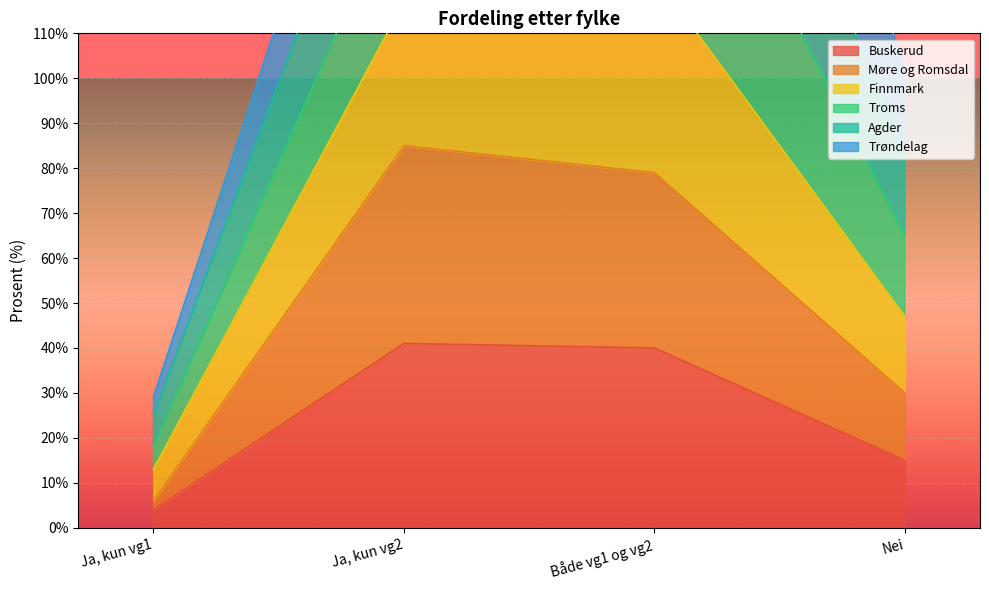

What is the spread (max minus min) of values at Ja, kun vg2?

157